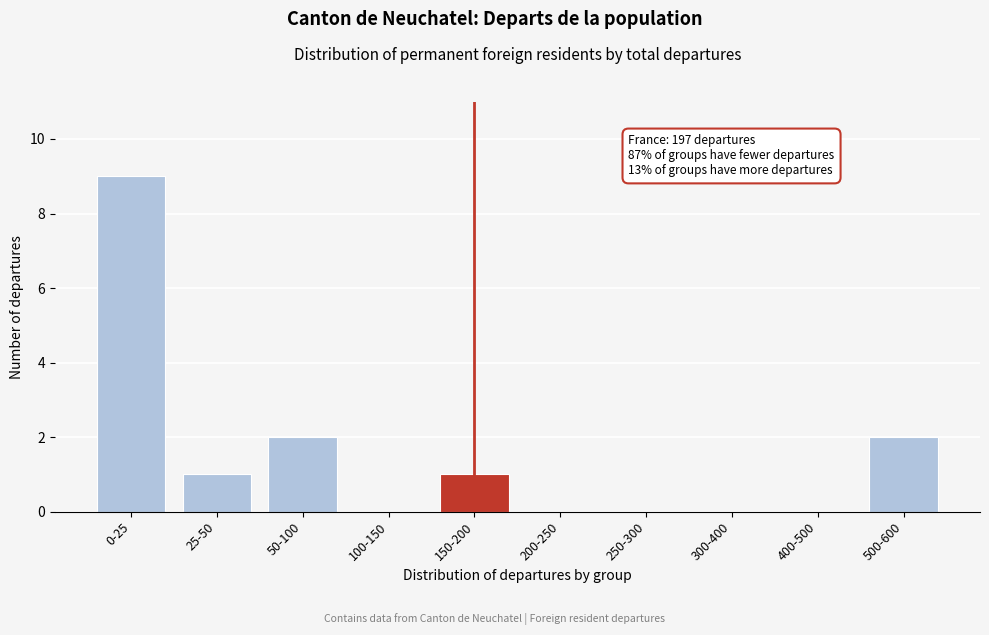

Reading left to right, extract all data points from this chart.

0-25=9	25-50=1	50-100=2	100-150=0	150-200=1	200-250=0	250-300=0	300-400=0	400-500=0	500-600=2